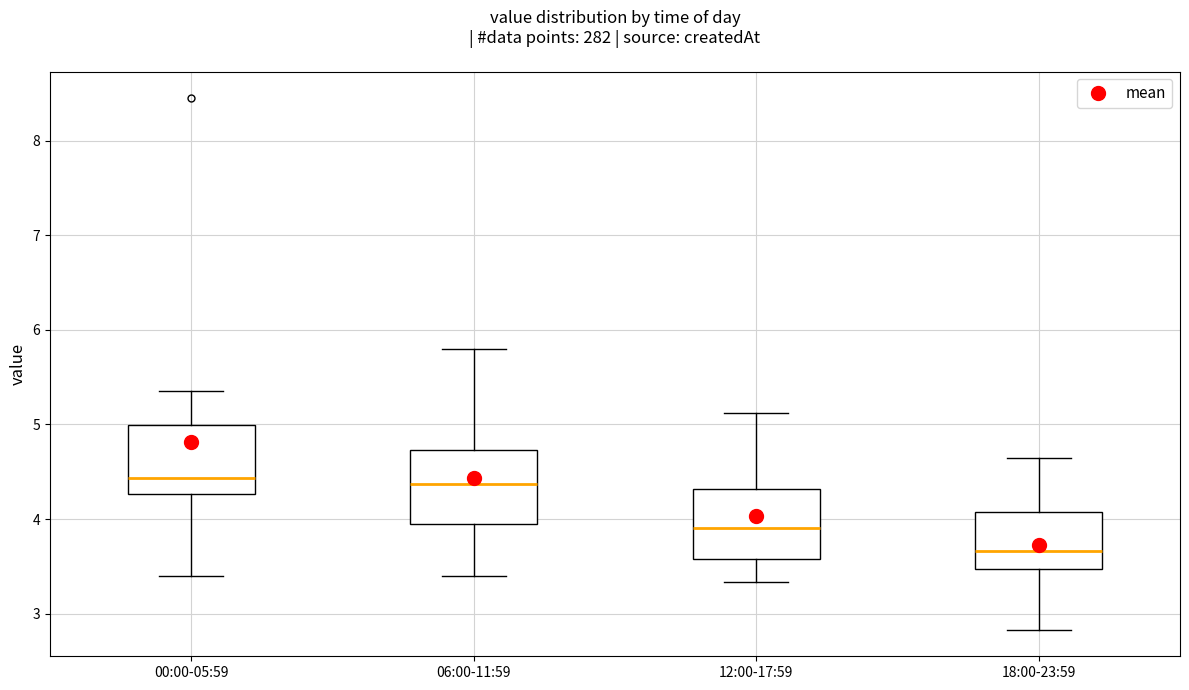

Where does the lower whisker of the box for 06:00-11:59 end on the y-axis? The values are not printed on the chart, so give them approximately, as read against the axis.

3.4